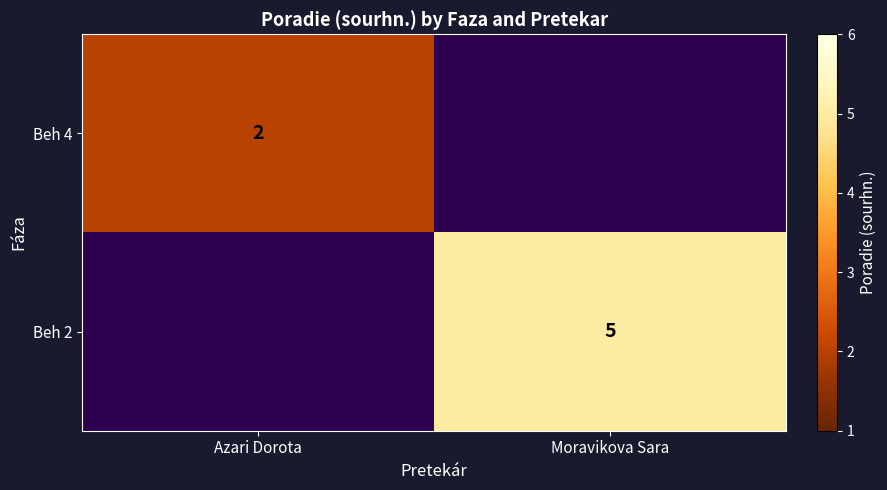

Is it true that Beh 2 equals 5 at Moravikova Sara?

True